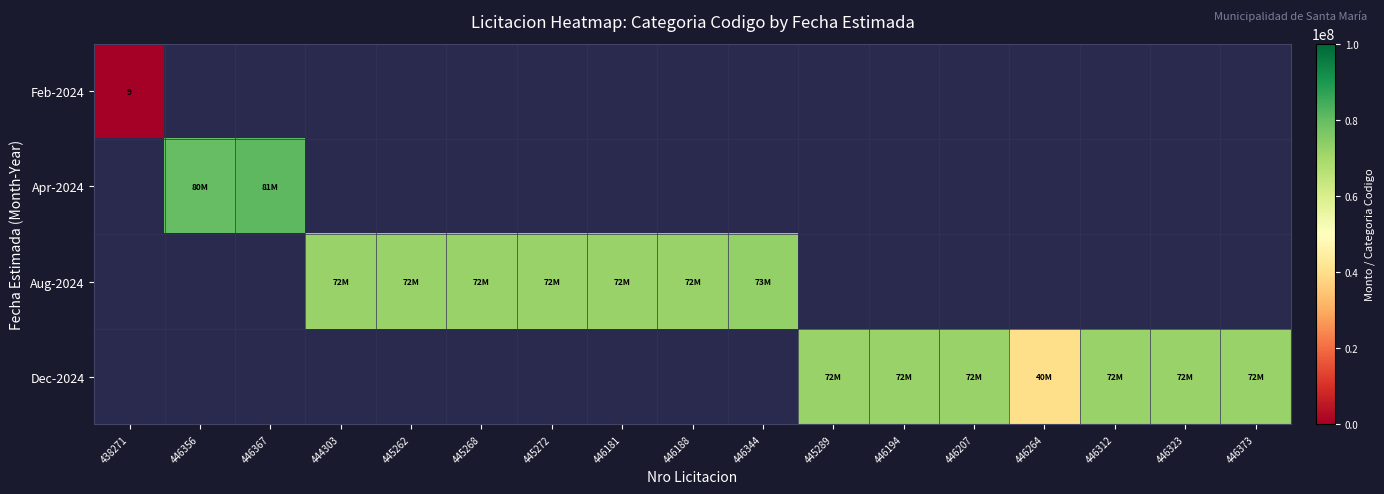

Is it true that Feb-2024 equals 9 at 438271?

True